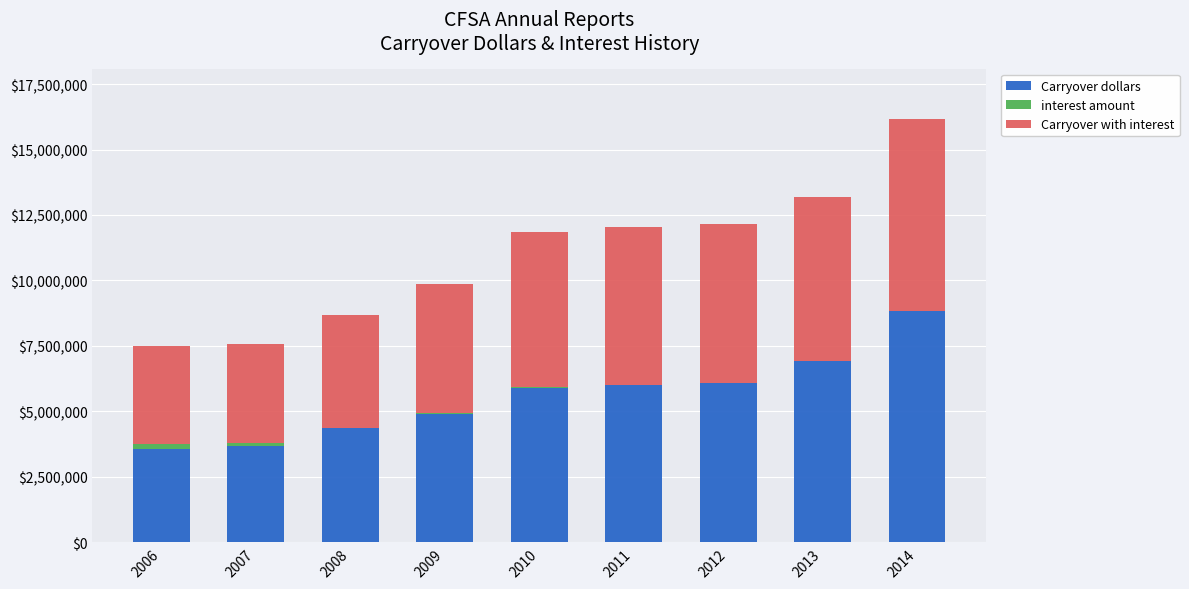

What is the maximum value for Carryover dollars?

8830861.0